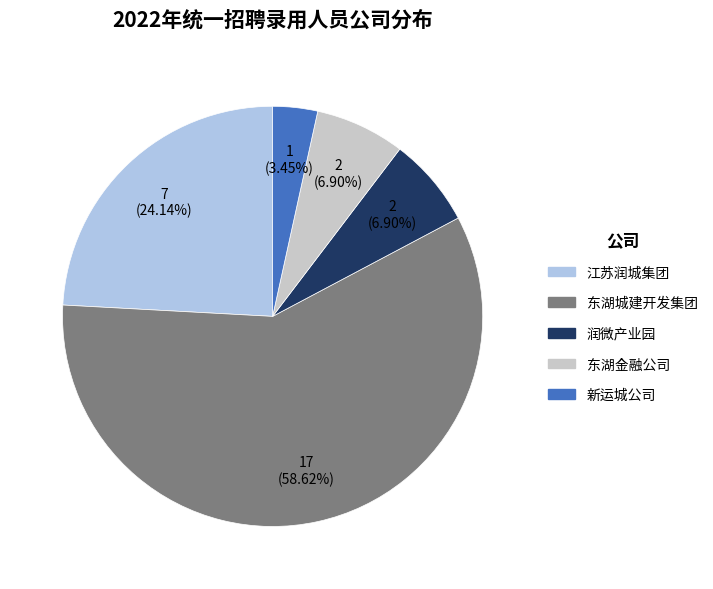

To the nearest percent, what is the combined percentage of 东湖金融公司 and 东湖城建开发集团?

66%